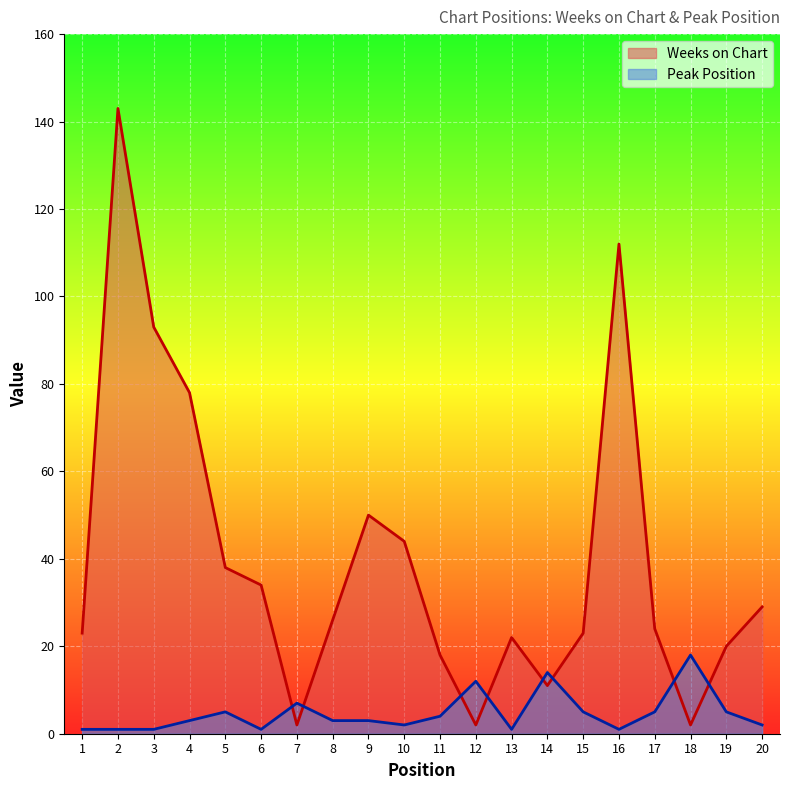

Rank the series at 17 from lowest to highest value.

Peak Position, Weeks on Chart